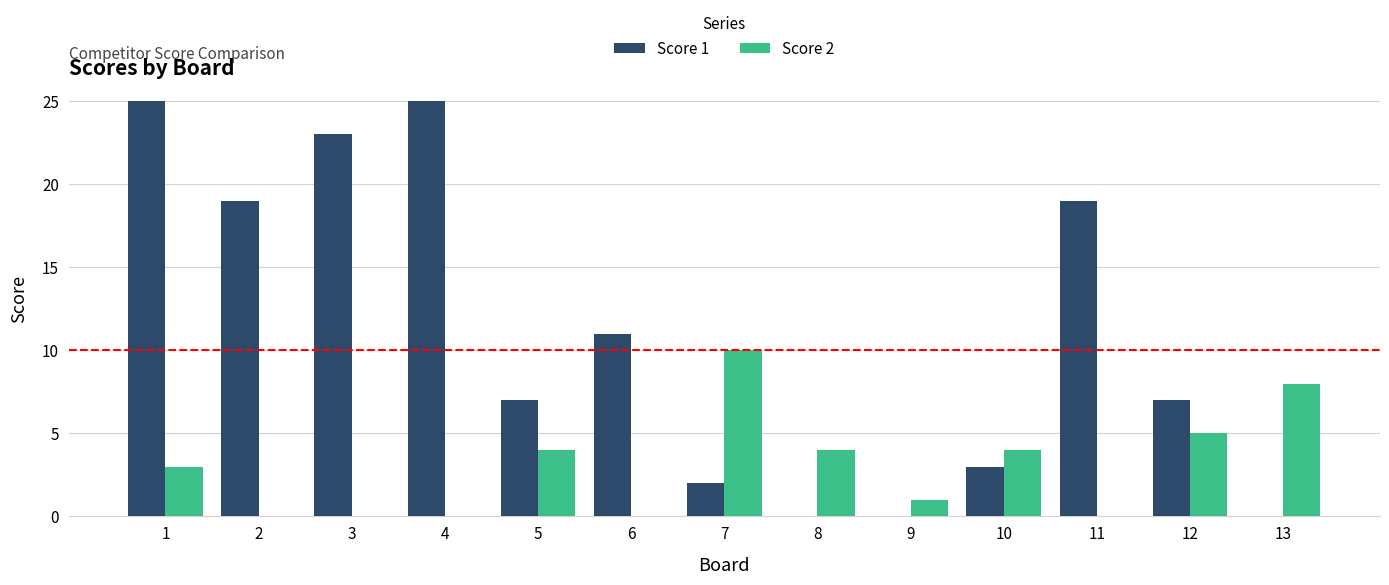

What are all the series names shown in the legend?

Score 1, Score 2